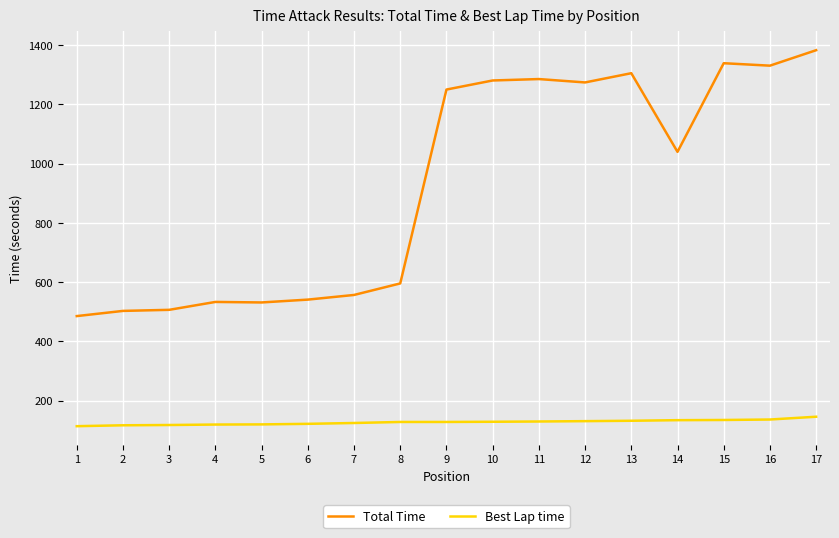

Which series has the largest range (max minus min)?

Total Time